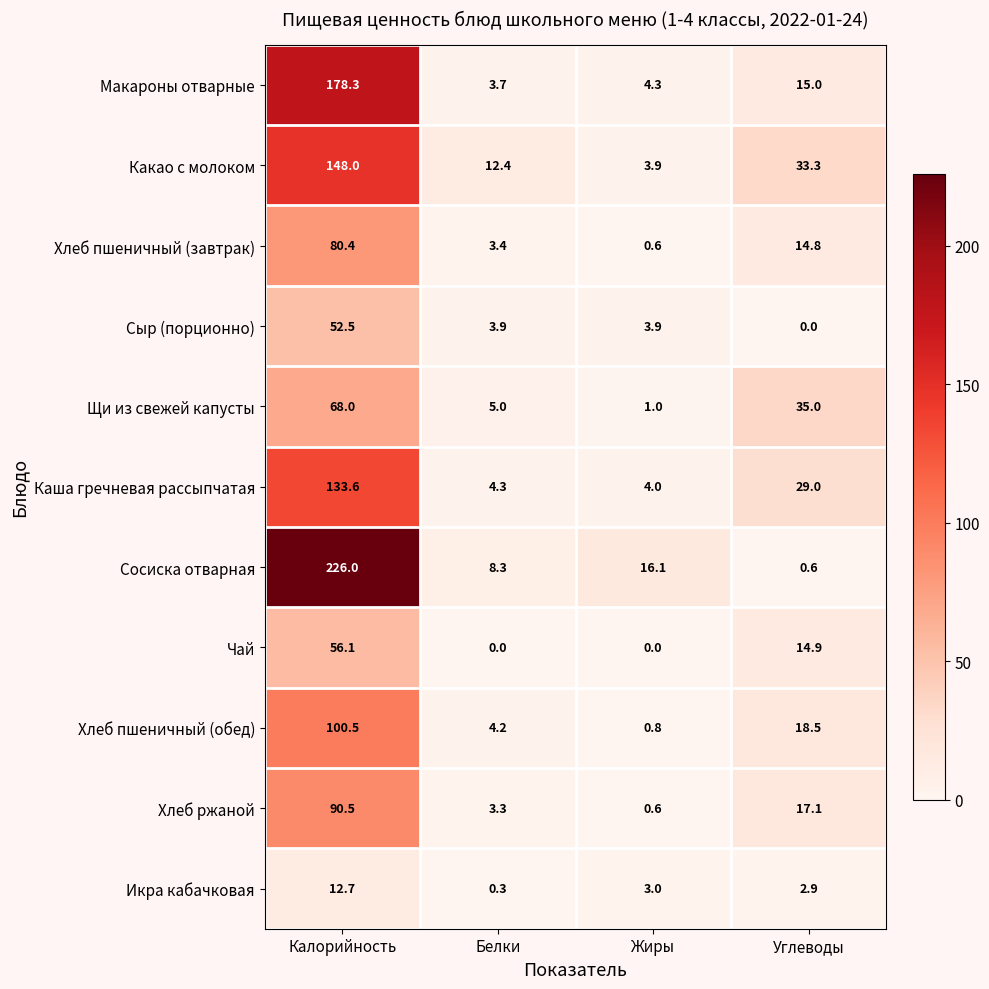

List the labels in order of Каша гречневая рассыпчатая value, smallest first.

Жиры, Белки, Углеводы, Калорийность